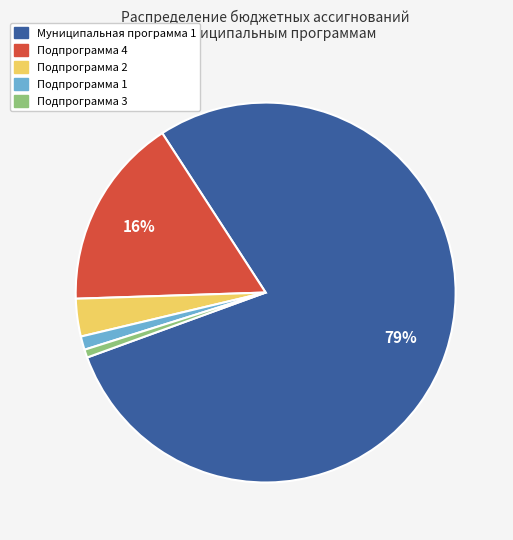

Is there a majority slice in this chart?

Yes